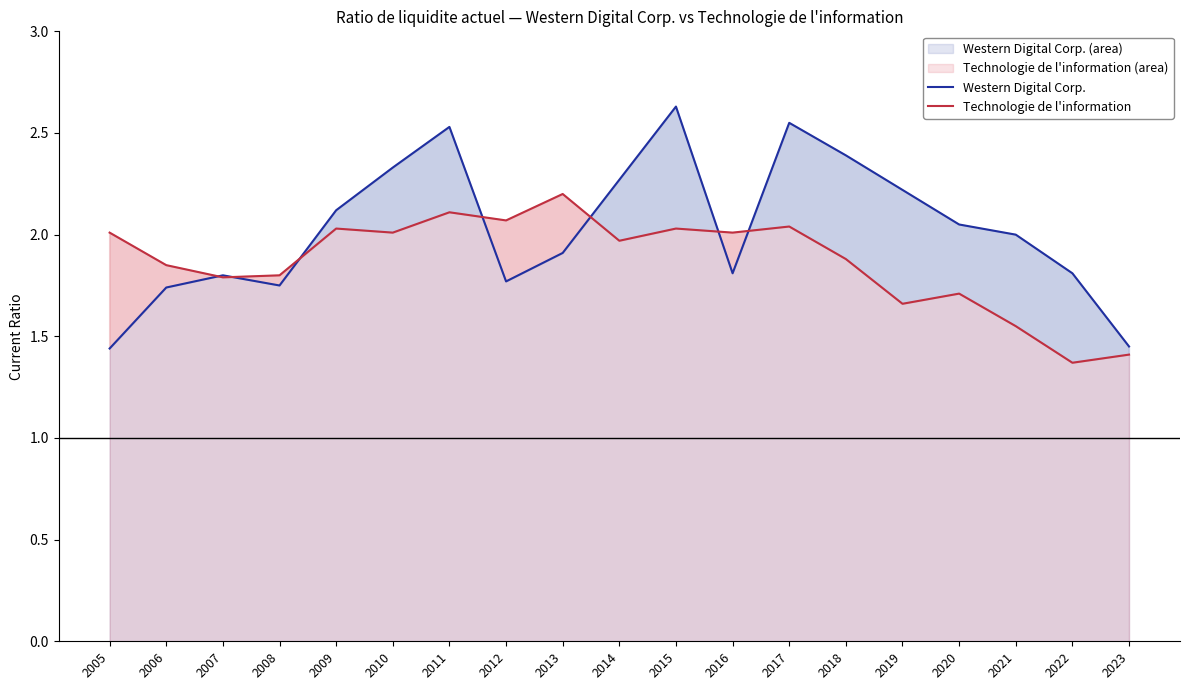

How many data points in Western Digital Corp. are less than 2?

9